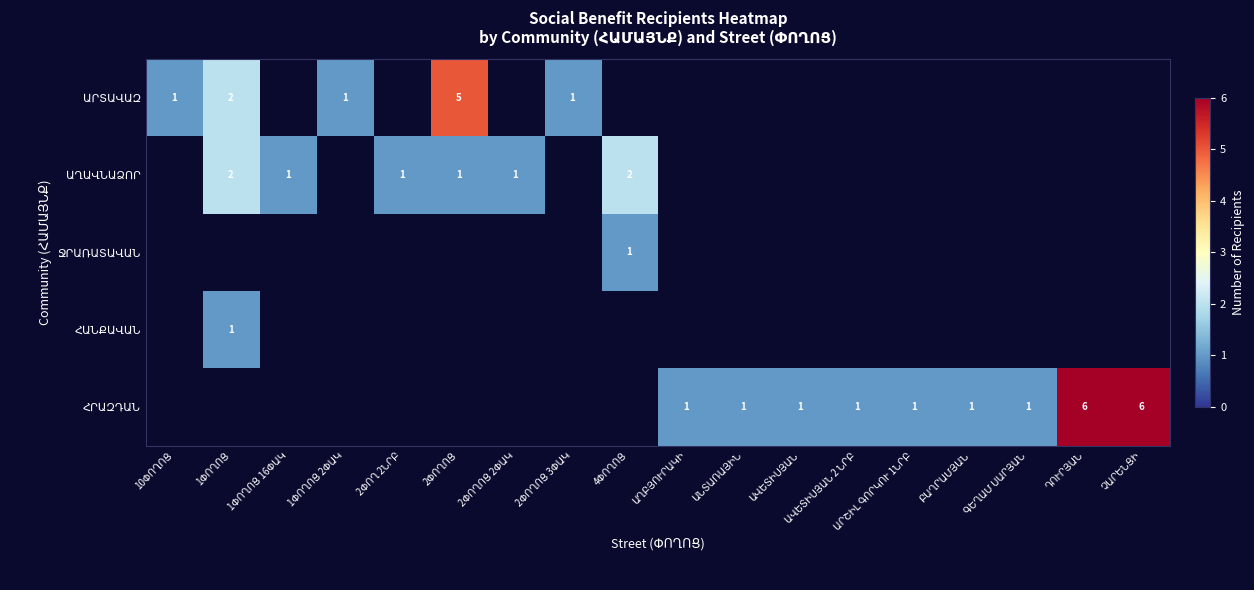

How many values in ՋՐԱՌԱՏԱՎԱՆ are above zero?

1